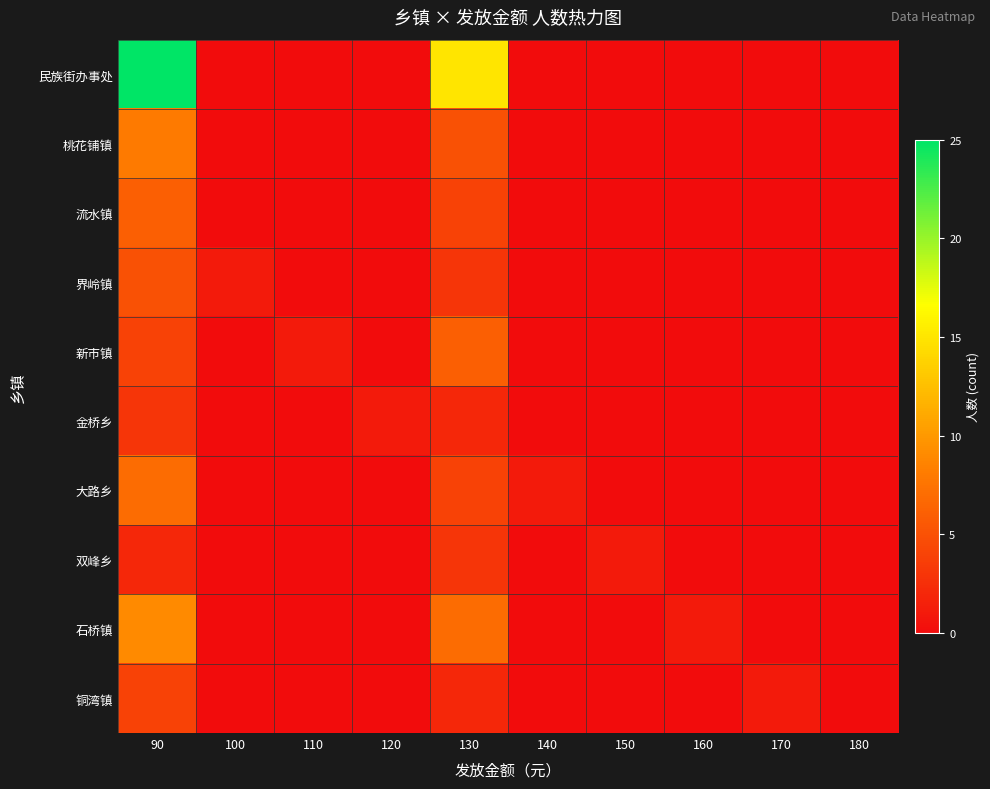

Which series changed the most between 140 and 170?

大路乡